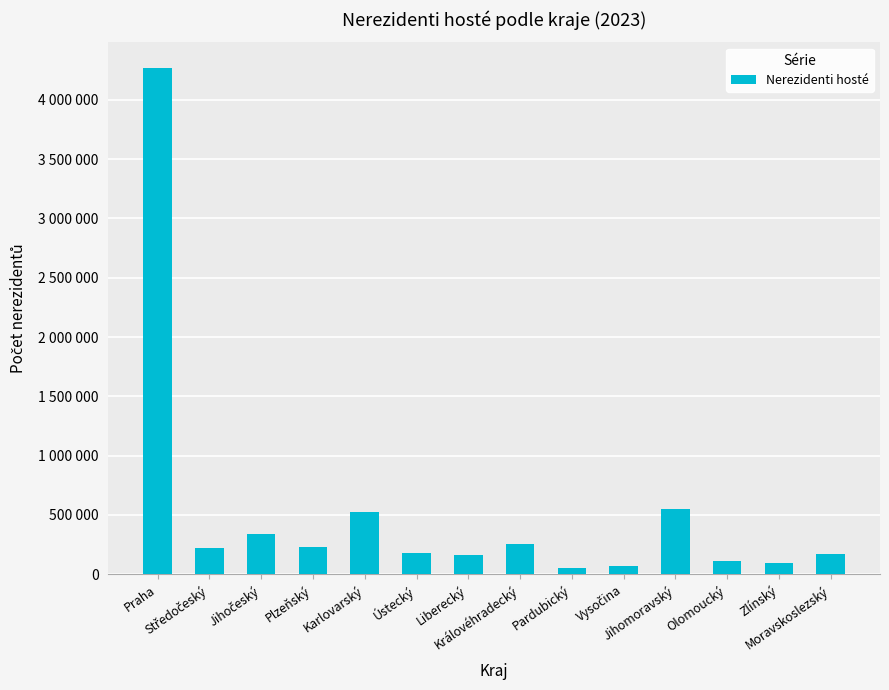

Reading right to left, what are all the values shown in this chart?

169194	98287	109646	553547	69524	55866	258221	164441	176632	525624	227508	343415	218249	4270100